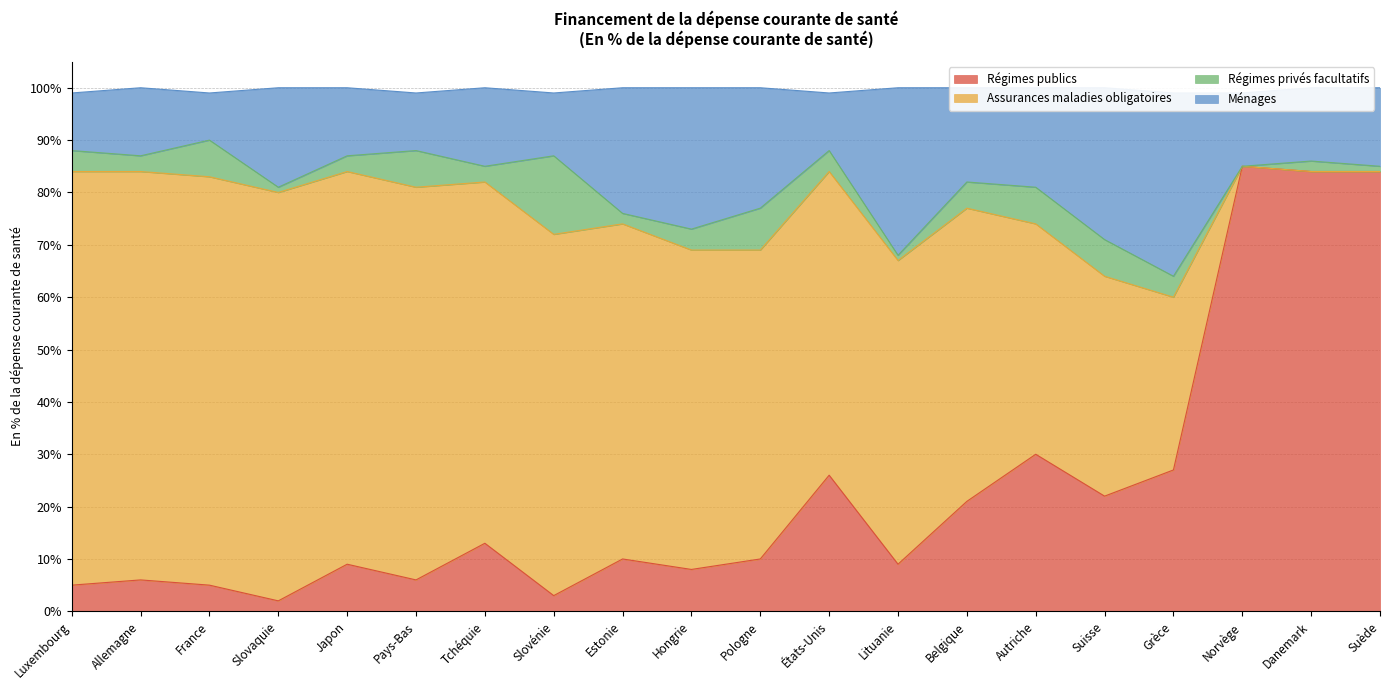

Is it true that Régimes publics equals 85 at Norvège?

True